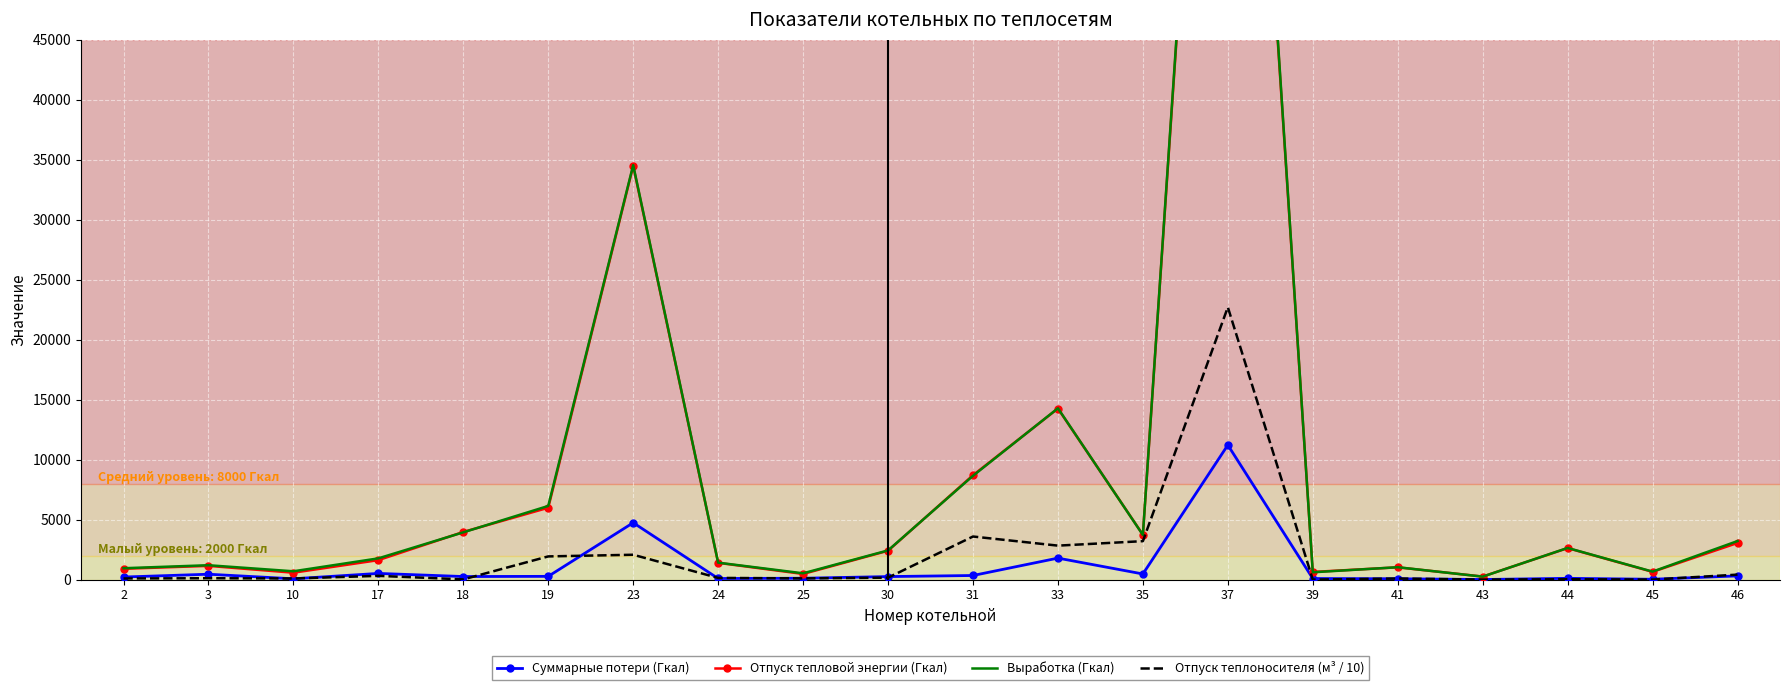

What is the highest value of the Выработка (Гкал) series?

108540.5